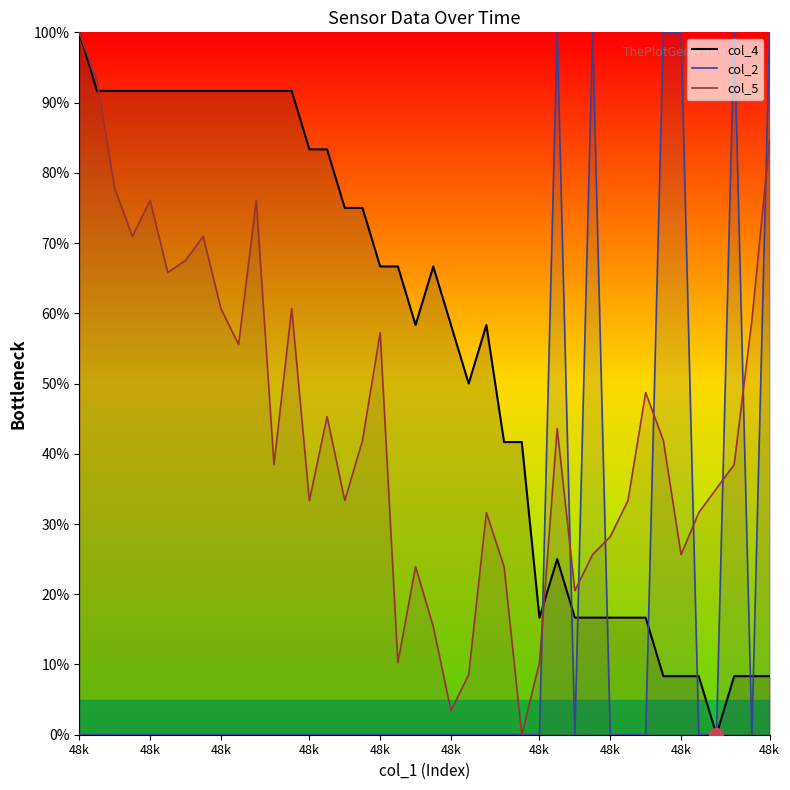

Does the chart have visible grid lines?

No